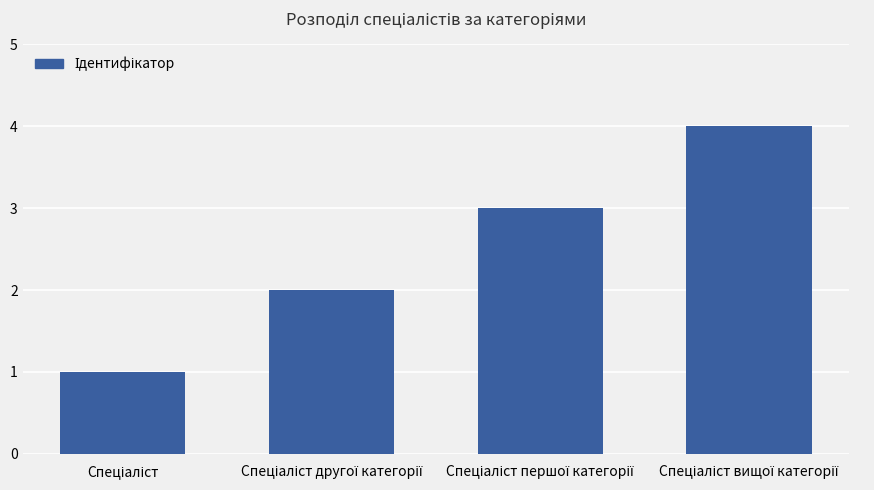

What is the difference between the maximum and minimum values?

3